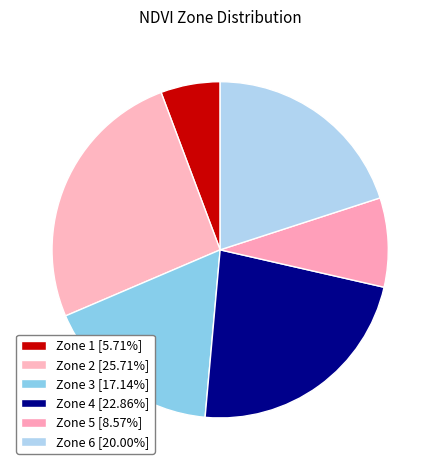

Which category has the smallest portion of the pie?

Zone 1